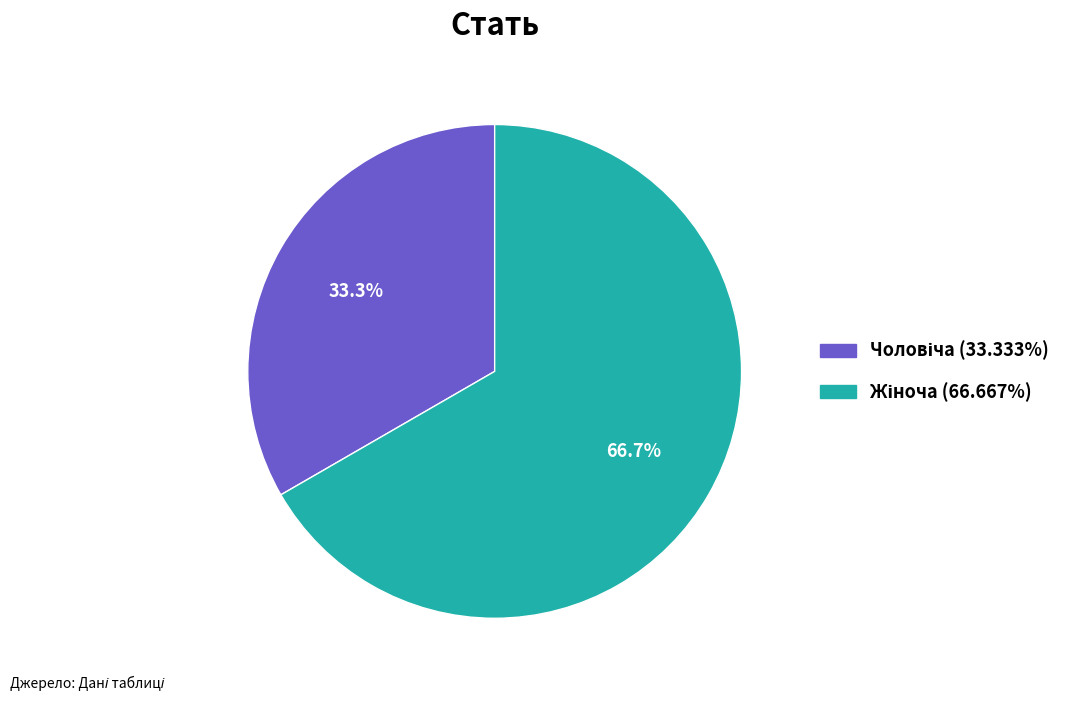

Is there a majority slice in this chart?

Yes